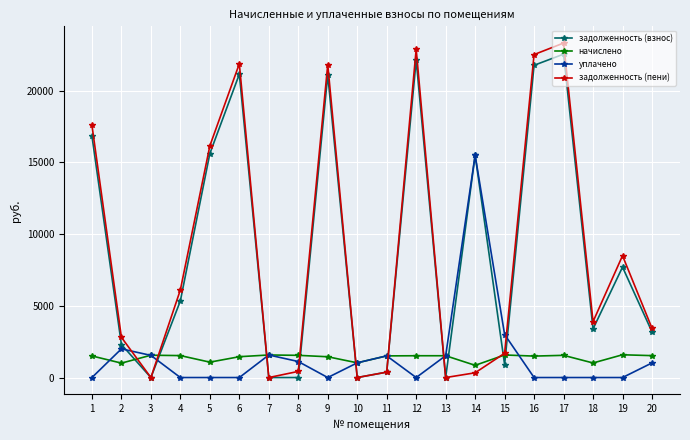

What is the highest value of the начислено series?

1587.7